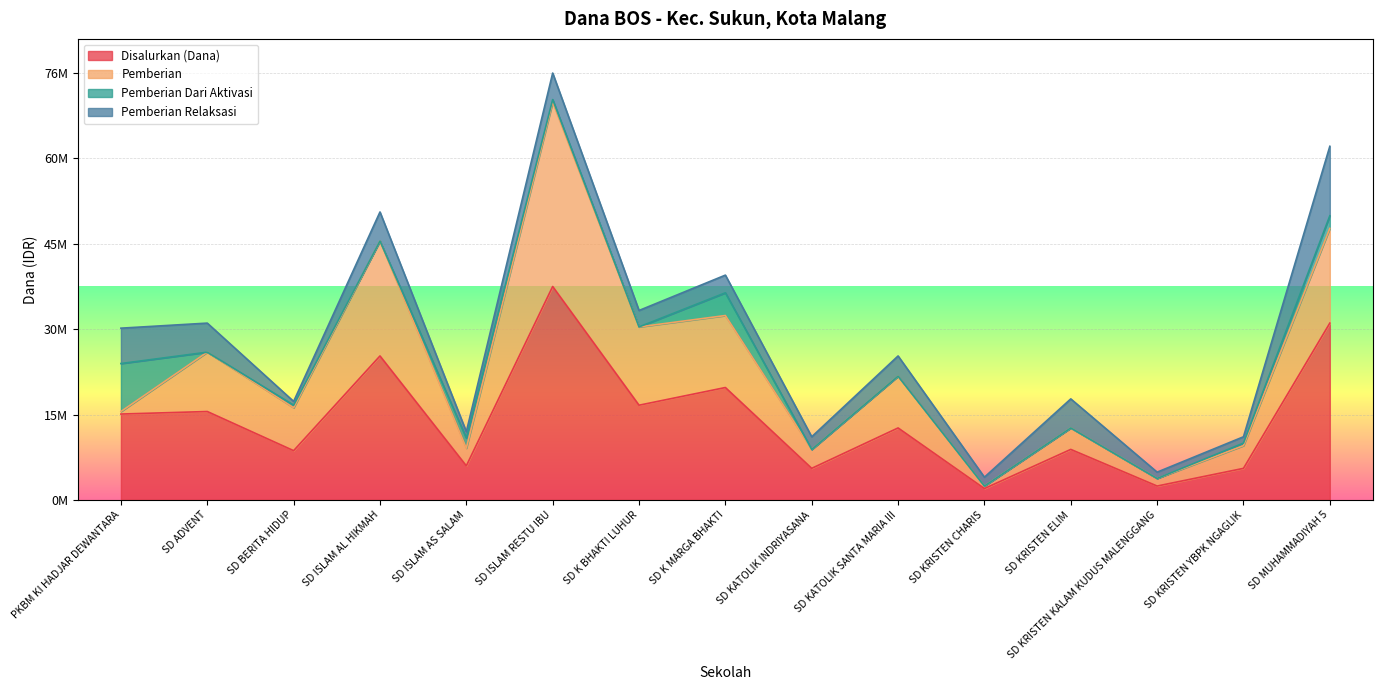

At which category is the sum across all series the highest?

SD ISLAM RESTU IBU